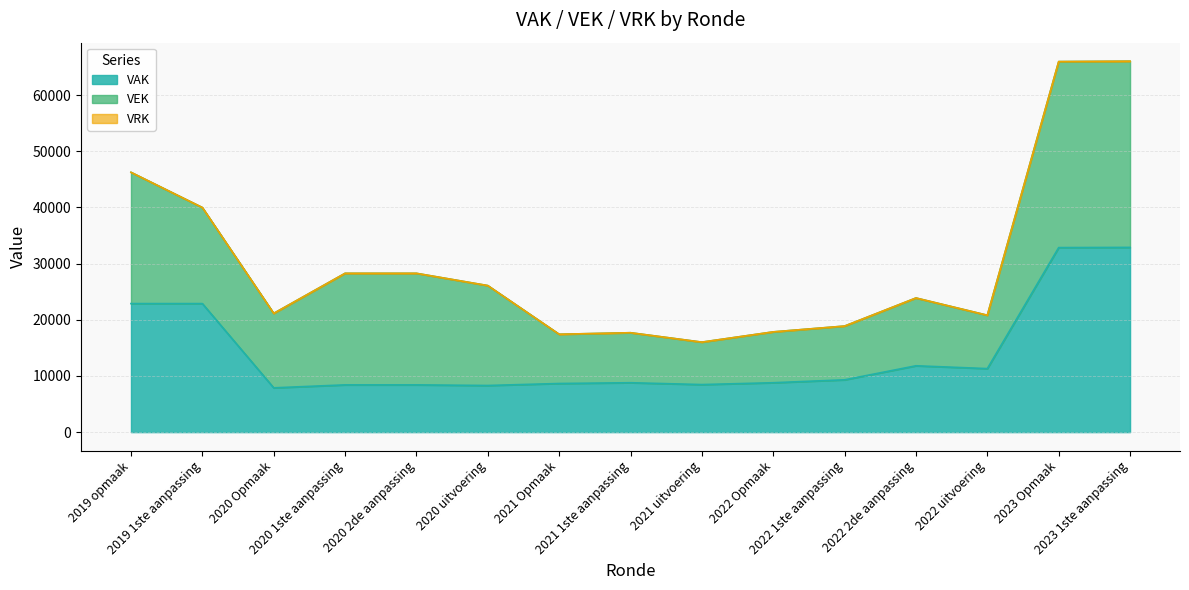

What are all the series names shown in the legend?

VAK, VEK, VRK